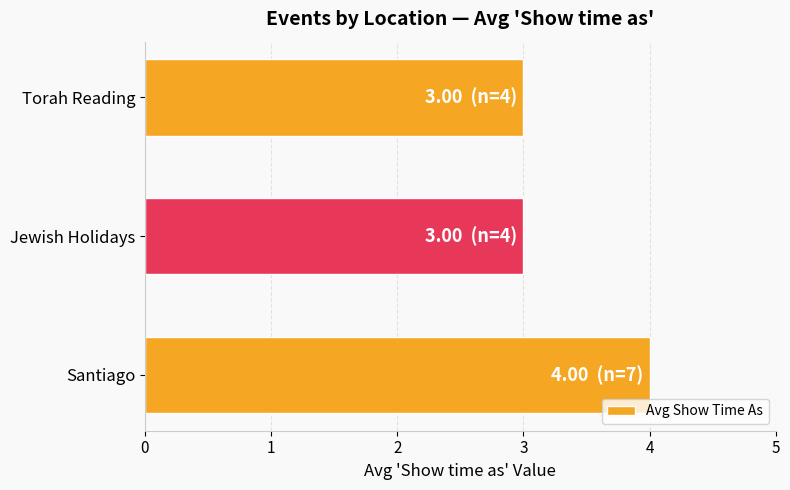

What is the average value?

3